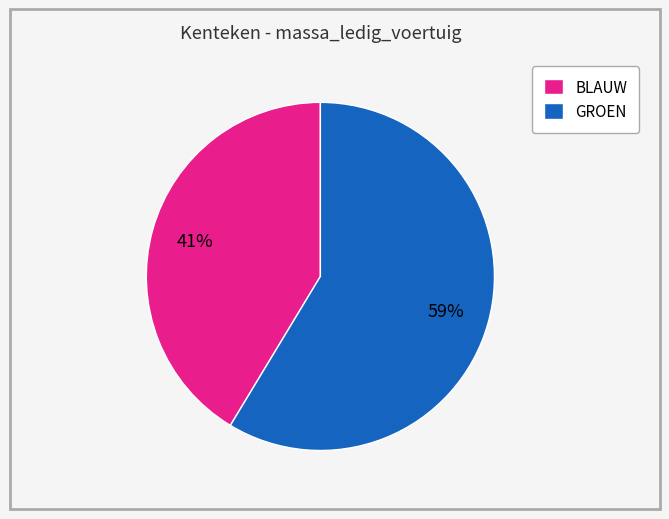

Which category has the biggest portion of the pie?

GROEN